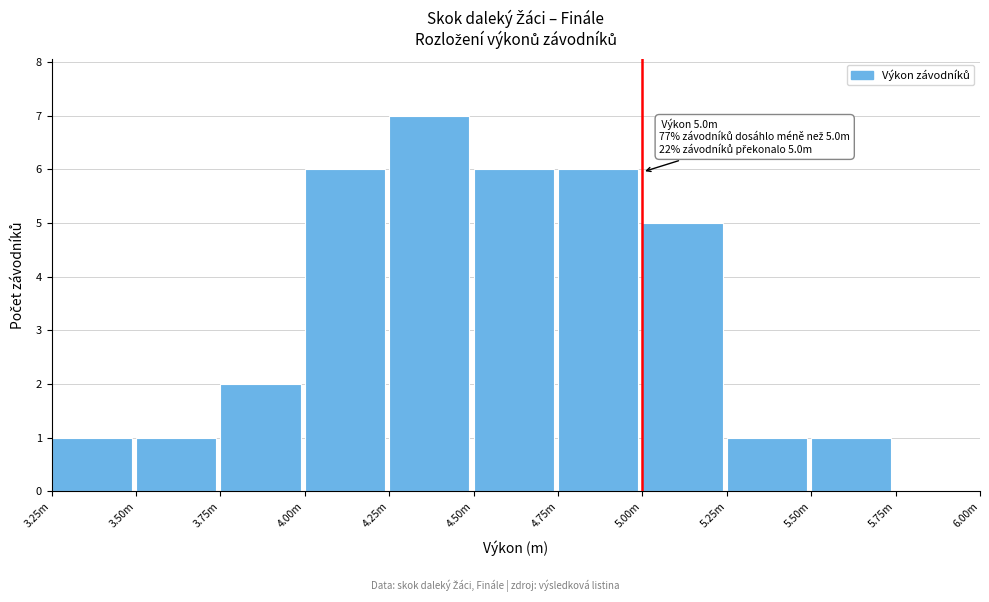

Reading left to right, what are all the values shown in this chart?

3.25m=1	3.50m=1	3.75m=2	4.00m=6	4.25m=7	4.50m=6	4.75m=6	5.00m=5	5.25m=1	5.50m=1	5.75m=0